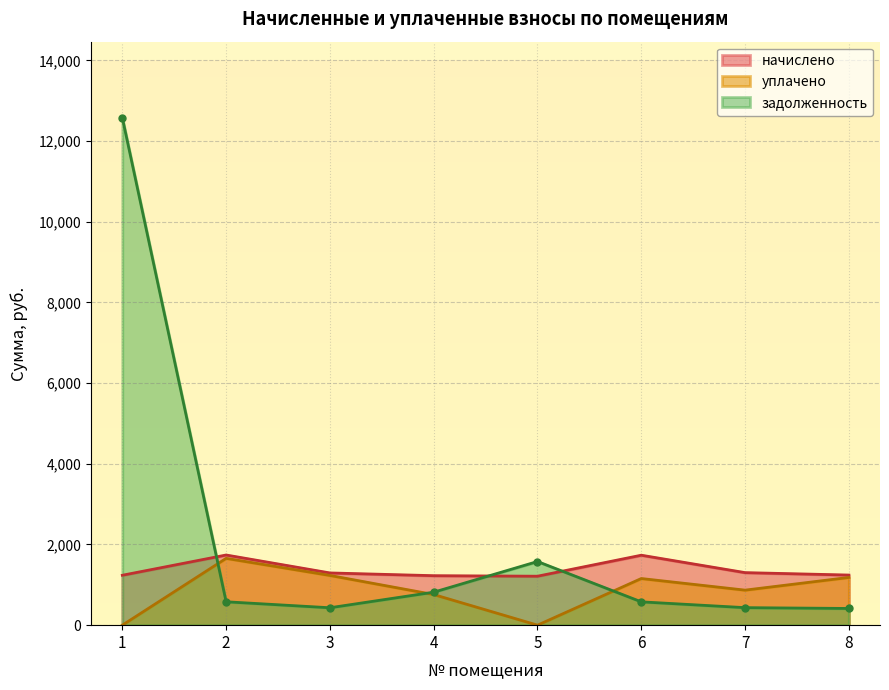

At which category does the chart reach its peak across all series?

1